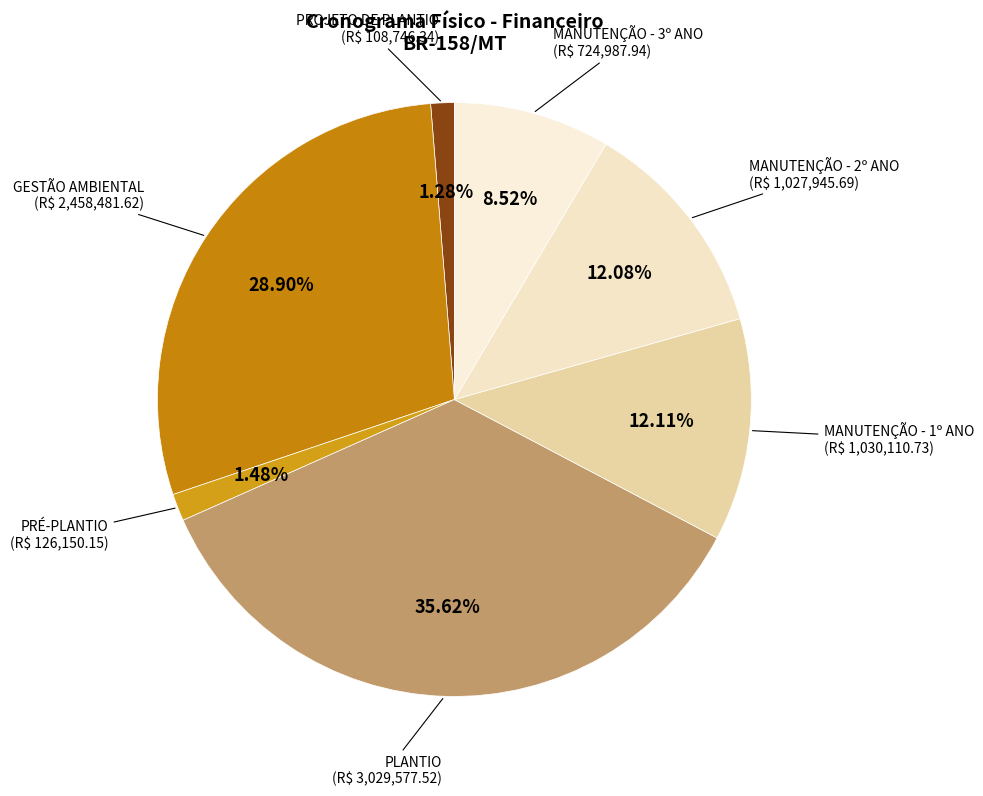

To the nearest percent, what is the difference between the MANUTENÇÃO - 1º ANO and GESTÃO AMBIENTAL slice percentages?

17%